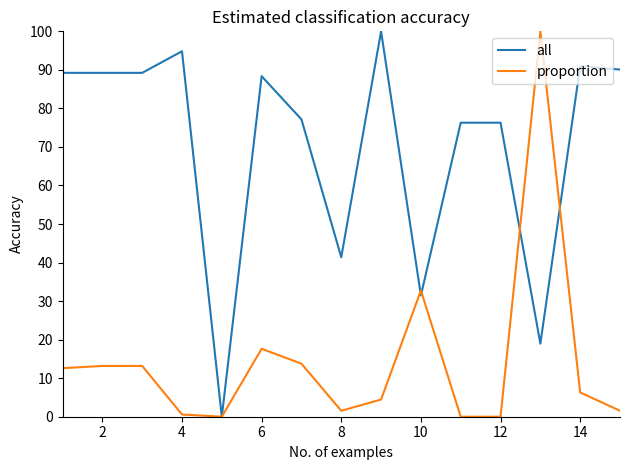

What is the maximum value shown in the chart?

100.0